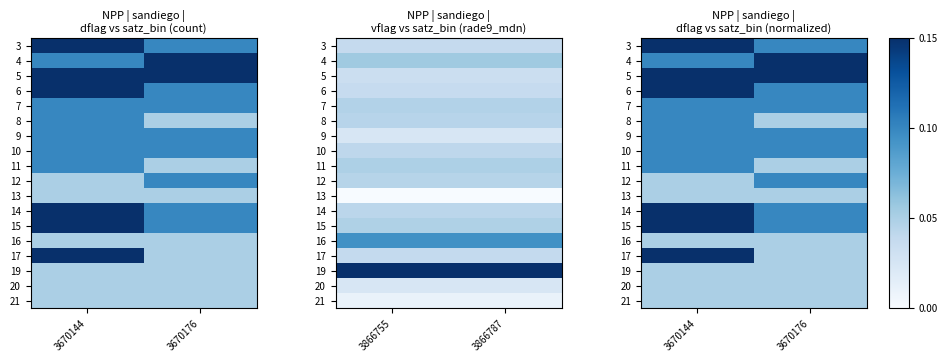

Rank the categories by 7 value from highest to lowest.

3670144, 3670176